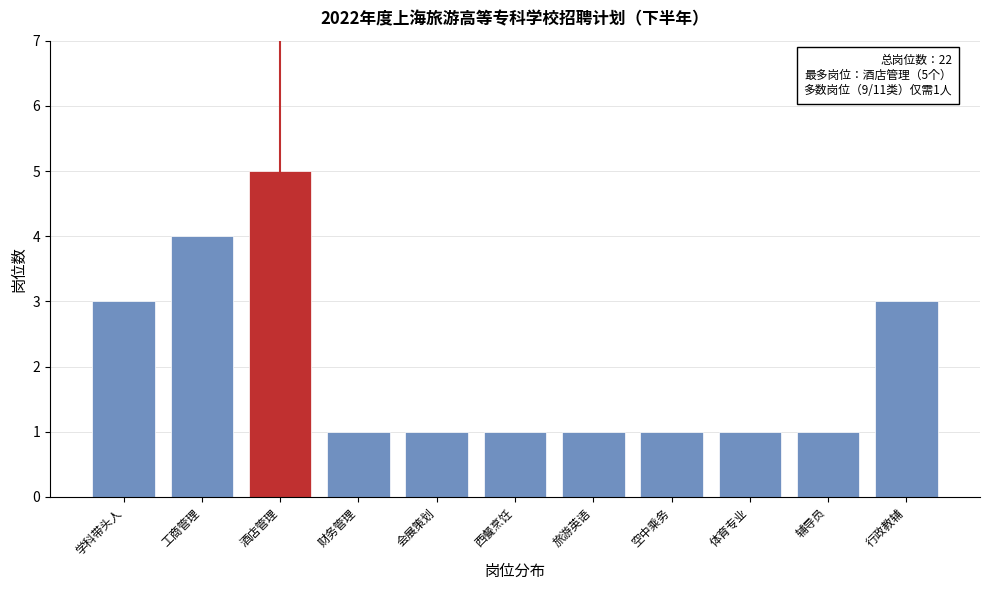

Reading right to left, extract all data points from this chart.

行政教辅=3	辅导员=1	体育专业=1	空中乘务=1	旅游英语=1	西餐烹饪=1	会展策划=1	财务管理=1	酒店管理=5	工商管理=4	学科带头人=3